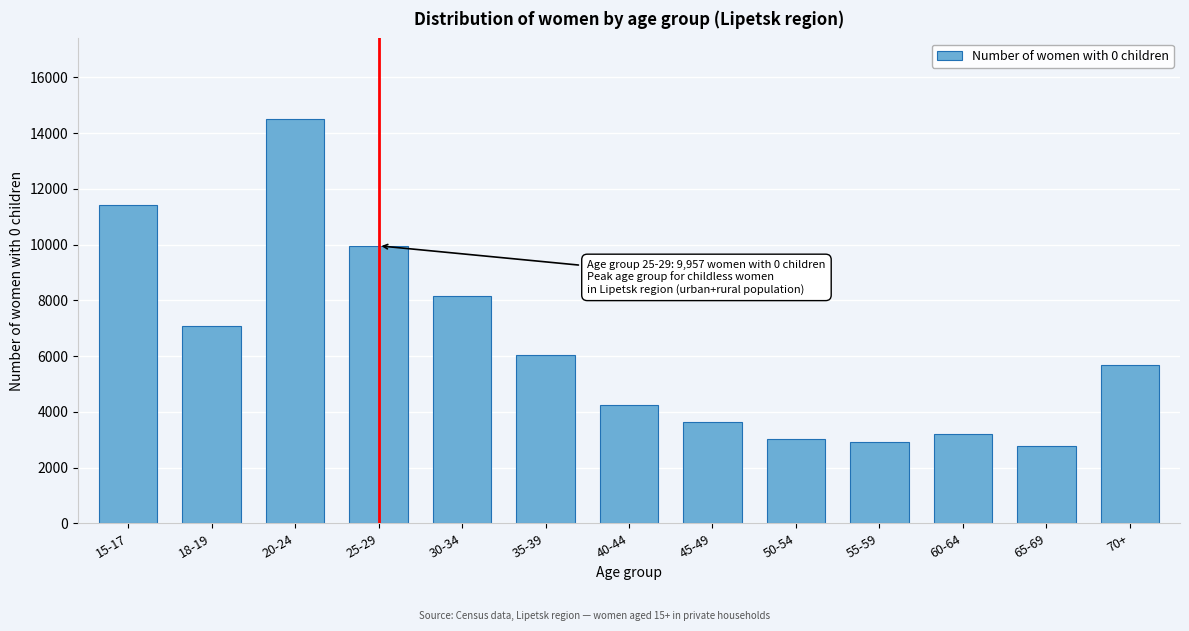

Reading right to left, transcribe all the data shown in this chart.

5696	2763	3189	2915	3033	3635	4241	6038	8158	9957	14500	7093	11437